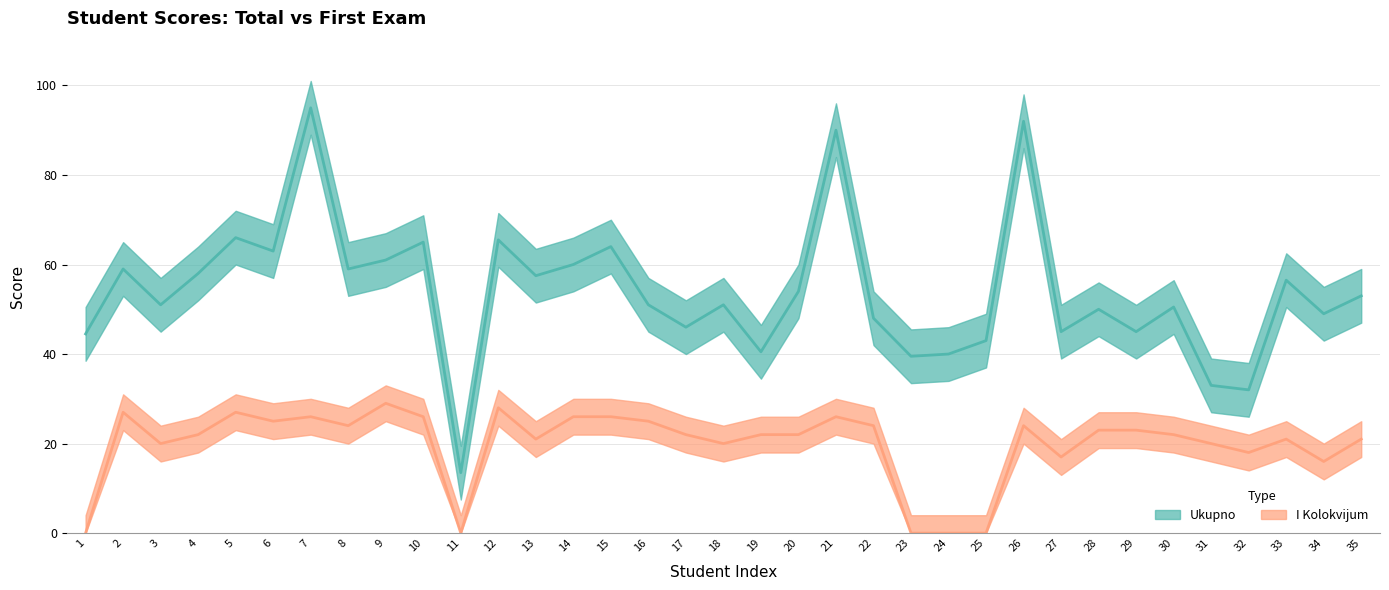

What is the total value across all series at 23?

39.5